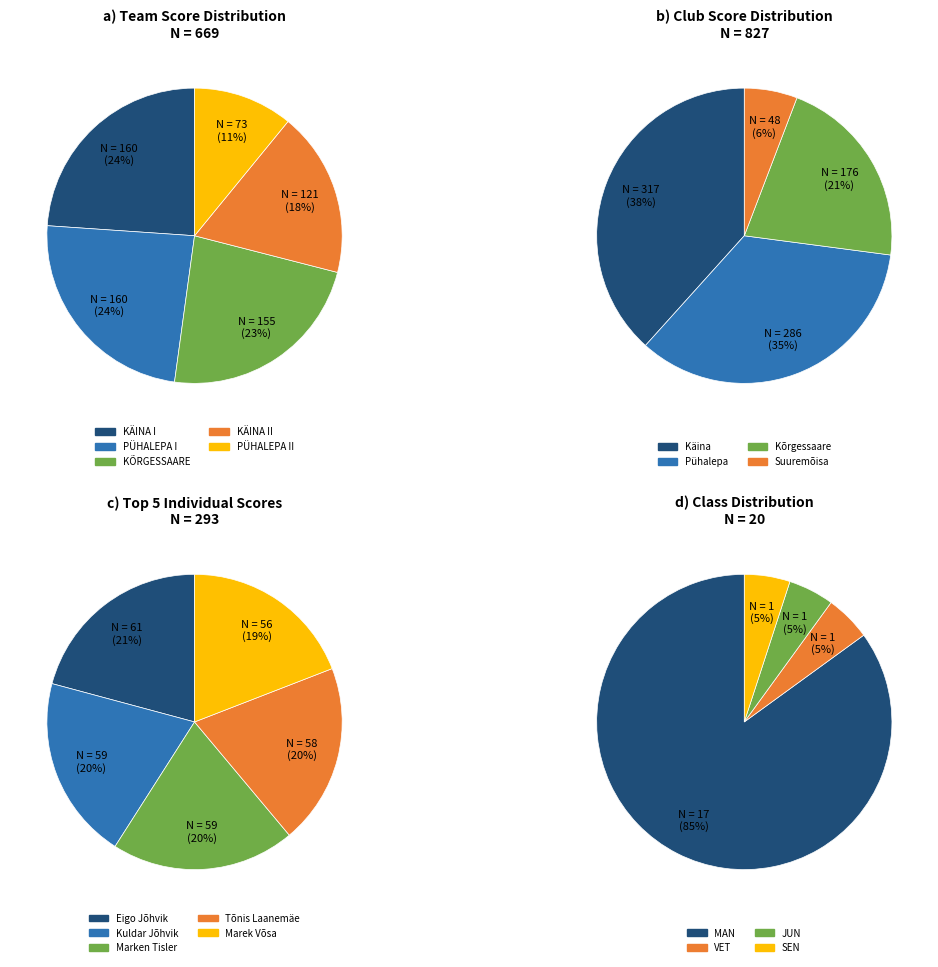

Count the number of slices in the pie.

4